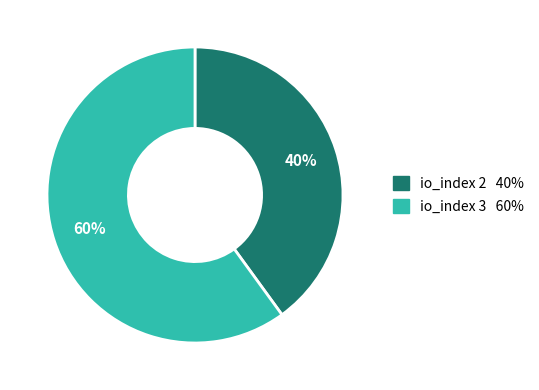

How many segments does this pie chart have?

2